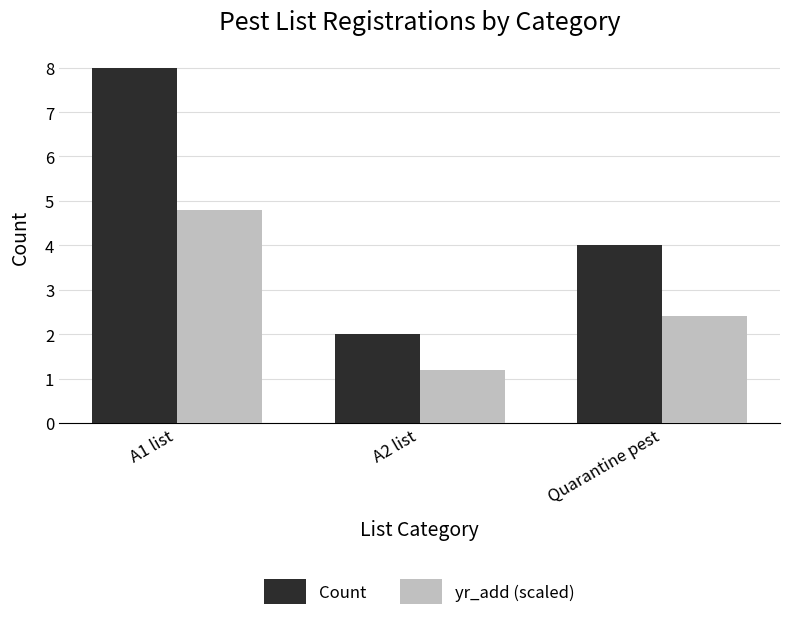

What is the label of the 1st bar from the right?

Quarantine pest